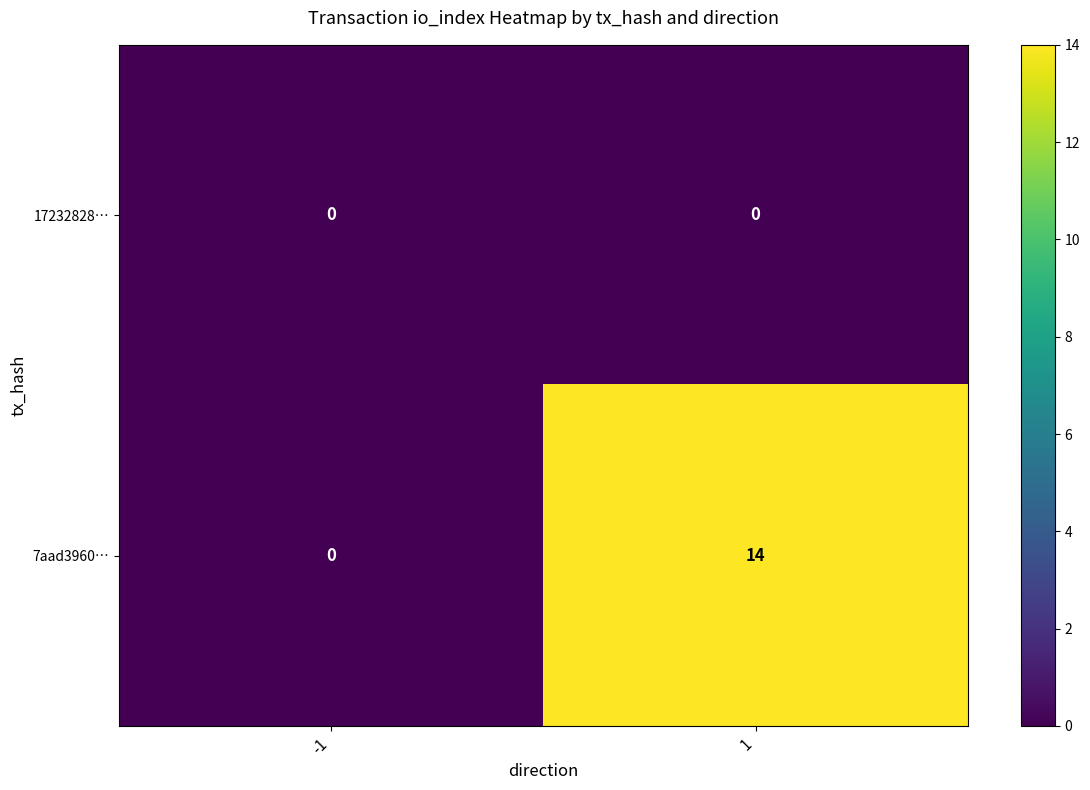

The value of 7aad3960… at 1 is 14. True or false?

True